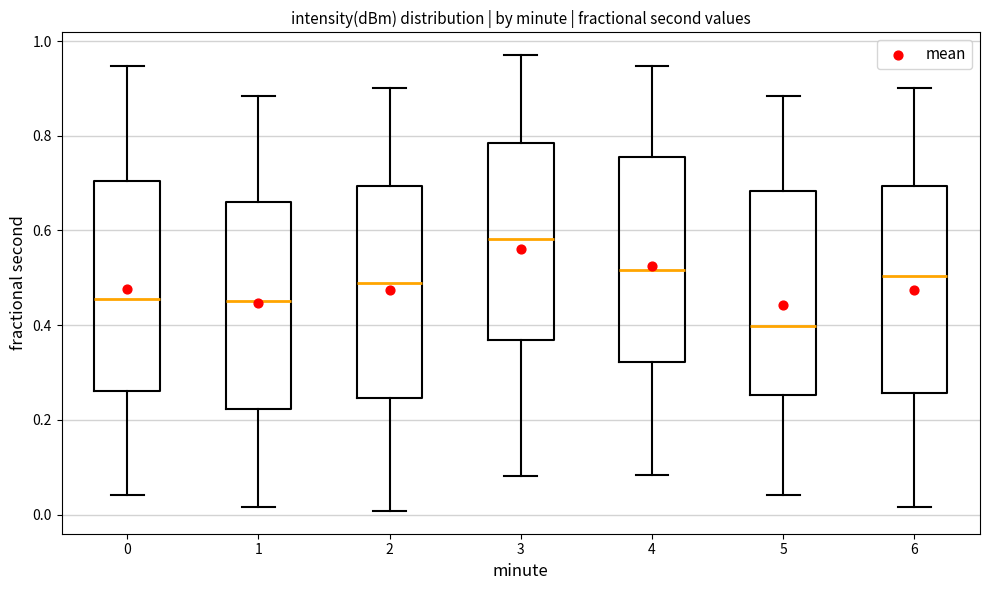

Reading left to right, read every box against the y-axis: the position of its median line, the range the box covers, and the ends of its whiskers. The values are not printed on the chart, so give them approximately, as read against the axis.

0: median 0.46, box 0.26 to 0.70, whiskers 0.04 to 0.94
1: median 0.46, box 0.22 to 0.66, whiskers 0.02 to 0.88
2: median 0.48, box 0.24 to 0.70, whiskers 0.00 to 0.90
3: median 0.58, box 0.36 to 0.78, whiskers 0.08 to 0.98
4: median 0.52, box 0.32 to 0.76, whiskers 0.08 to 0.94
5: median 0.40, box 0.26 to 0.68, whiskers 0.04 to 0.88
6: median 0.50, box 0.26 to 0.70, whiskers 0.02 to 0.90